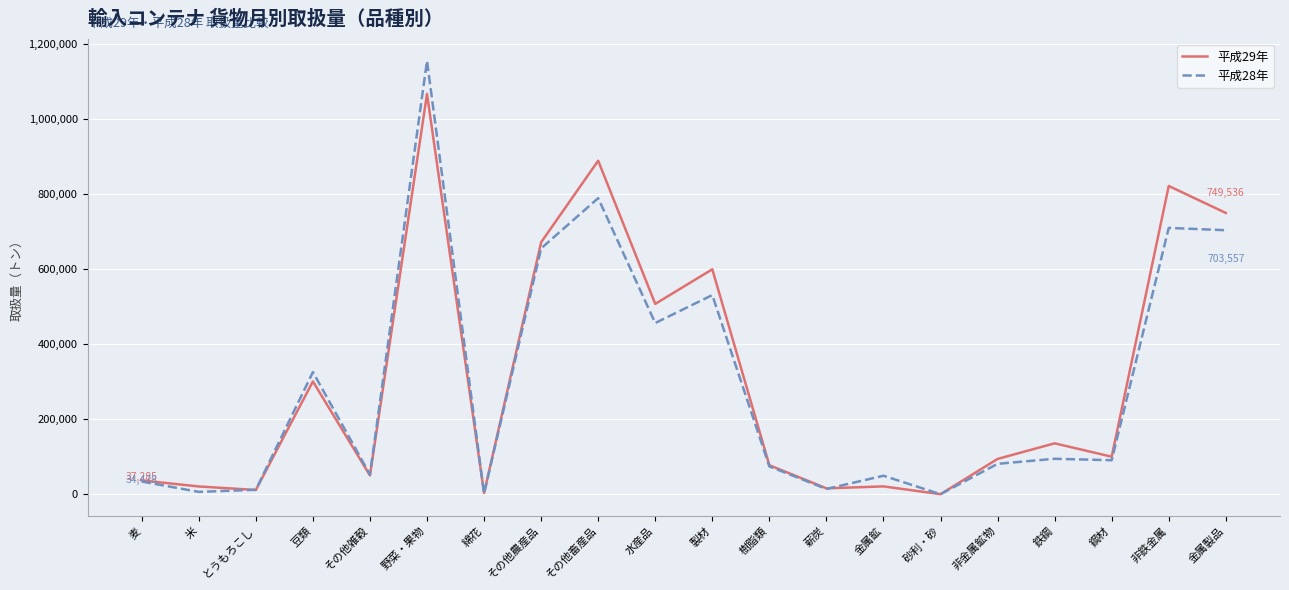

Rank the series by their maximum value, from highest to lowest.

平成28年, 平成29年